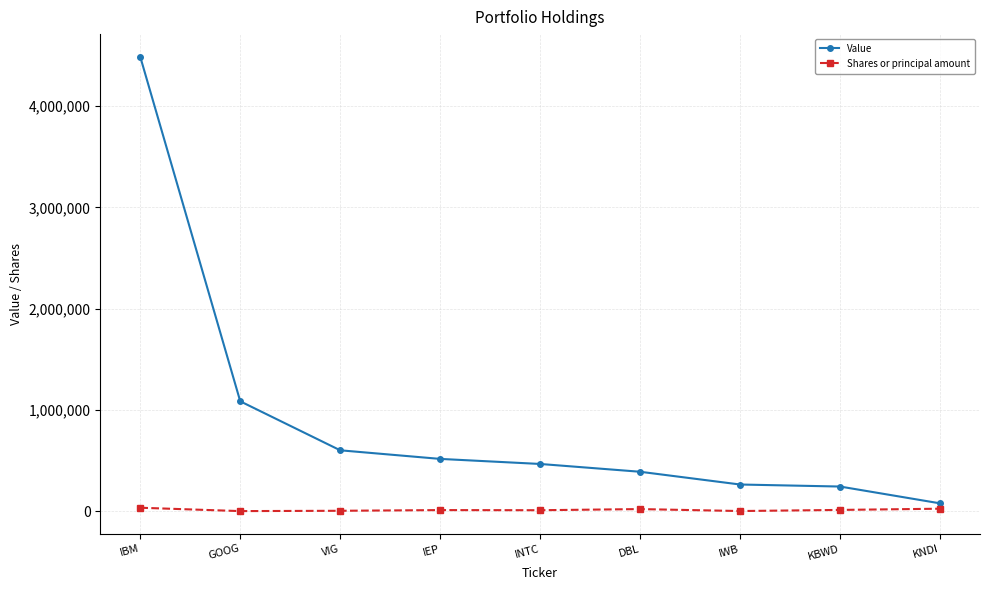

Which series has the widest spread of values?

Value